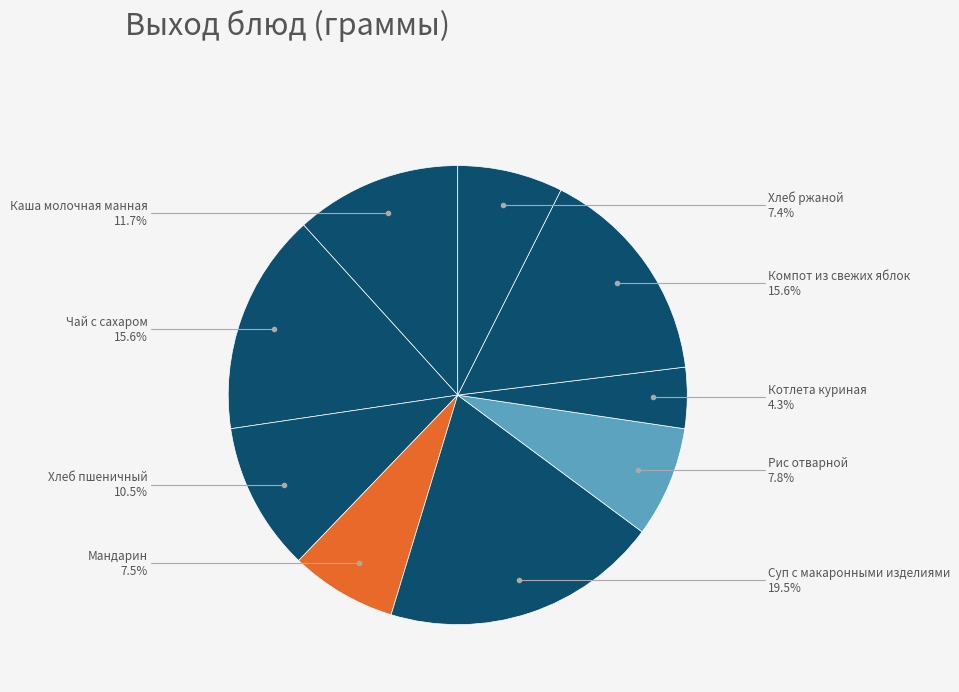

How many segments does this pie chart have?

9